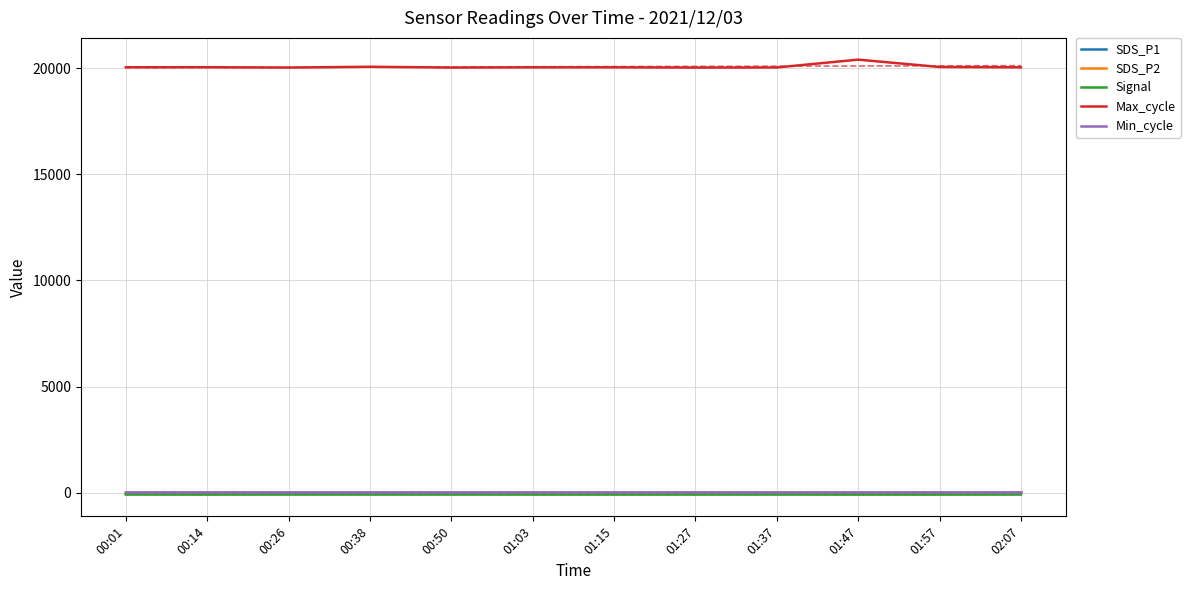

Reading left to right, list all the values displayed in this chart.

SDS_P1: 00:01=6.0	00:14=8.0	00:26=7.8	00:38=7.2	00:50=4.8	01:03=3.8	01:15=3.6	01:27=6.9	01:37=5.0	01:47=4.3	01:57=5.5	02:07=6.5
SDS_P2: 00:01=2.9	00:14=2.8	00:26=3.2	00:38=2.4	00:50=2.5	01:03=1.8	01:15=2.2	01:27=2.8	01:37=2.3	01:47=2.1	01:57=2.5	02:07=2.6
Signal: 00:01=-75.0	00:14=-77.0	00:26=-74.0	00:38=-75.0	00:50=-75.0	01:03=-76.0	01:15=-76.0	01:27=-76.0	01:37=-75.0	01:47=-77.0	01:57=-77.0	02:07=-75.0
Max_cycle: 00:01=20036.0	00:14=20037.0	00:26=20021.0	00:38=20059.0	00:50=20021.0	01:03=20033.0	01:15=20033.0	01:27=20022.0	01:37=20026.0	01:47=20394.0	01:57=20048.0	02:07=20032.0
Min_cycle: 00:01=28.0	00:14=28.0	00:26=28.0	00:38=28.0	00:50=28.0	01:03=28.0	01:15=28.0	01:27=28.0	01:37=28.0	01:47=28.0	01:57=28.0	02:07=28.0